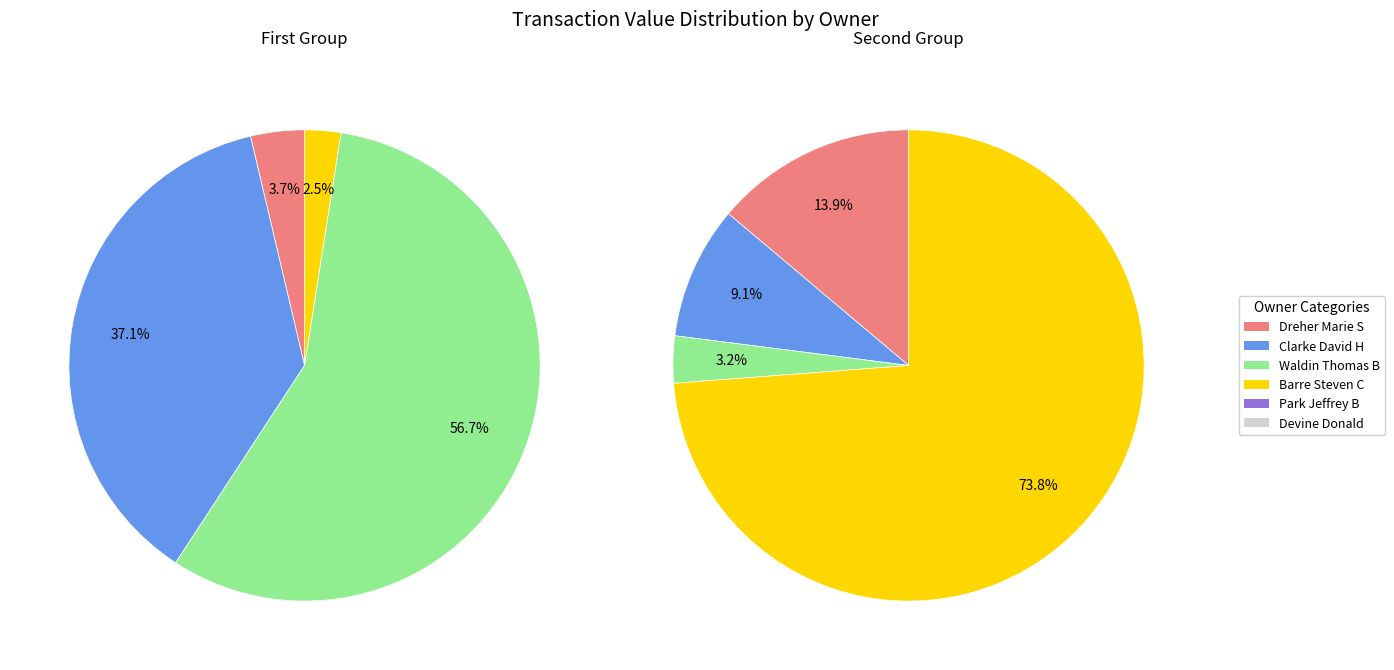

Count the number of slices in the pie.

8